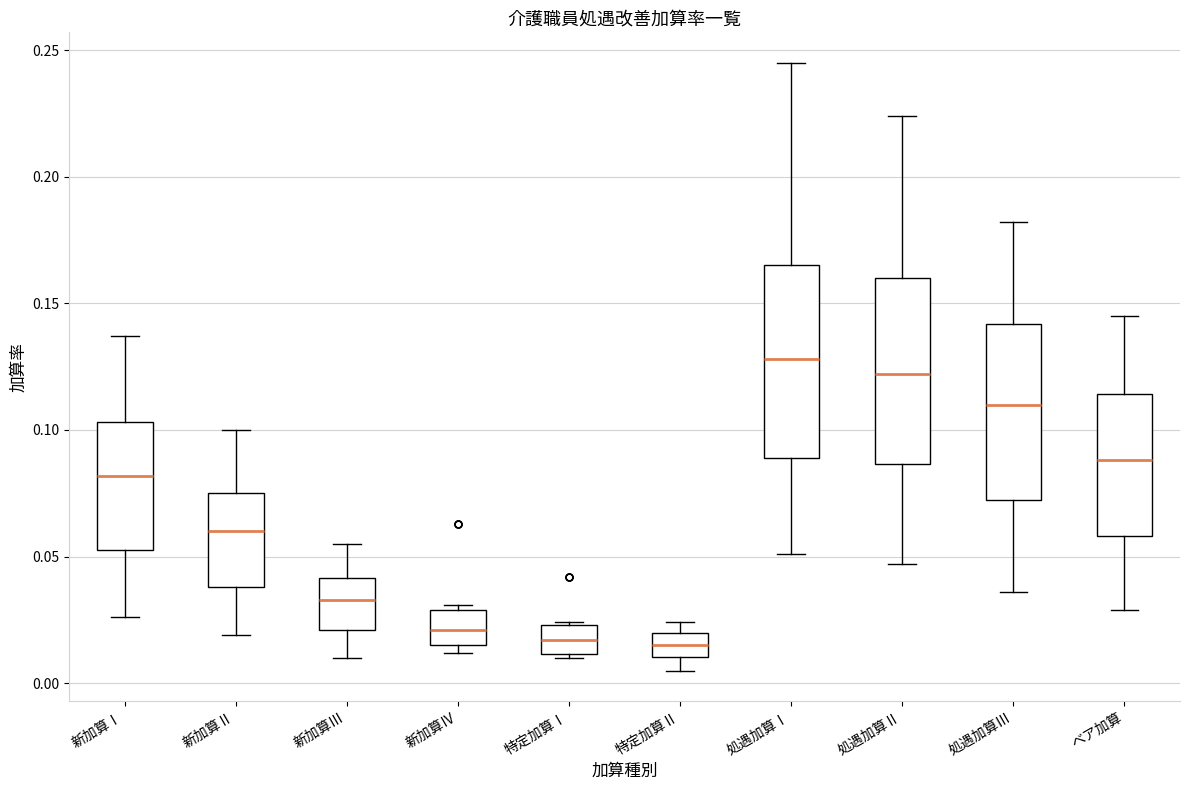

Where is the lower edge of the box for 新加算Ⅱ on the y-axis? The values are not printed on the chart, so give them approximately, as read against the axis.

0.040